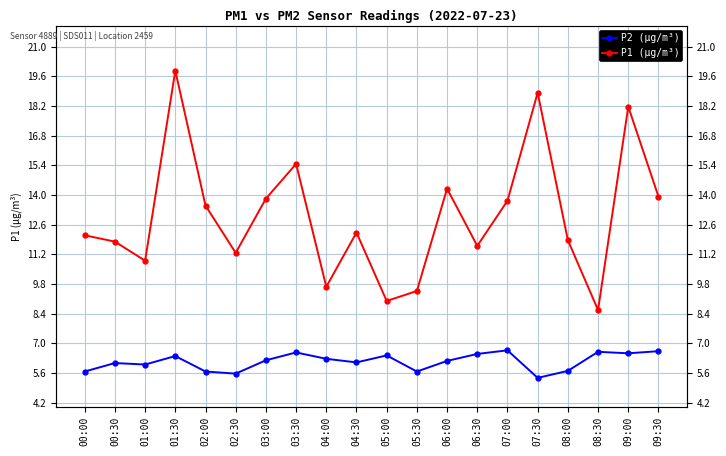

What is the difference between the P1 (μg/m³) values at 02:00 and 03:00?

0.3